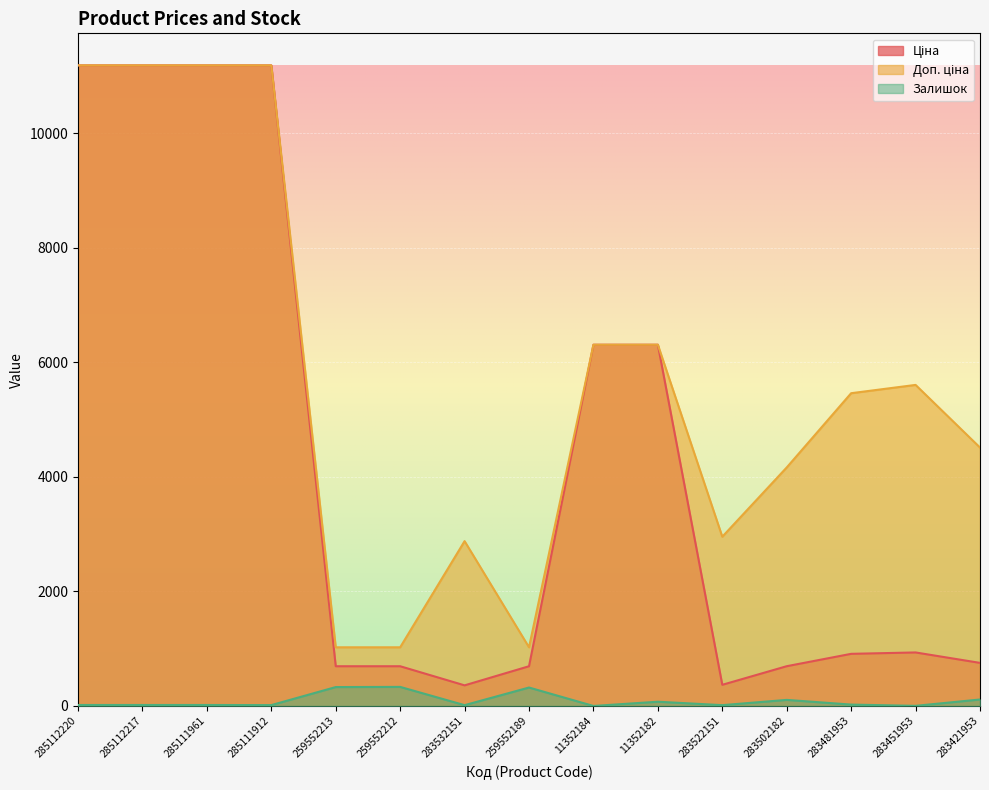

How many data points in Доп. ціна are above 5462?

8